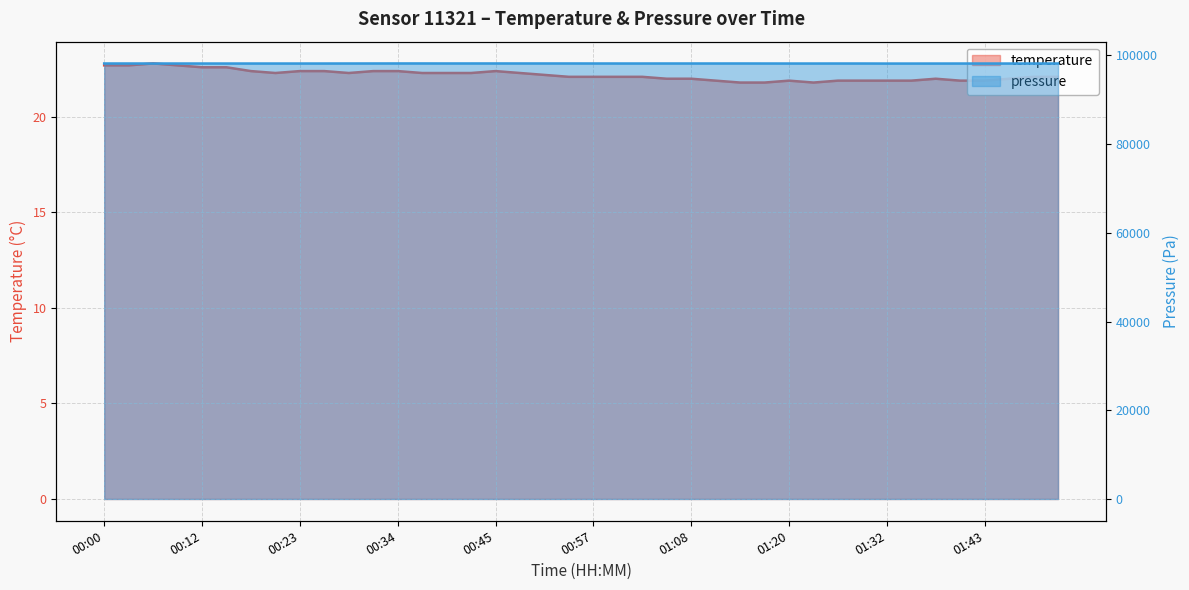

What is the value of the temperature point at the 32nd from the left?

21.9